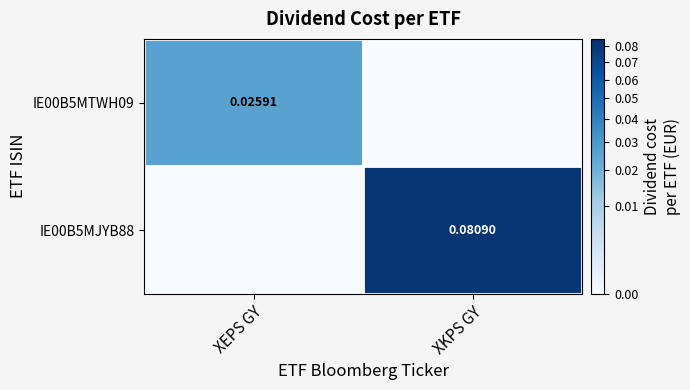

Is the value of IE00B5MTWH09 at XEPS GY greater than the value of IE00B5MJYB88 at XKPS GY?

No